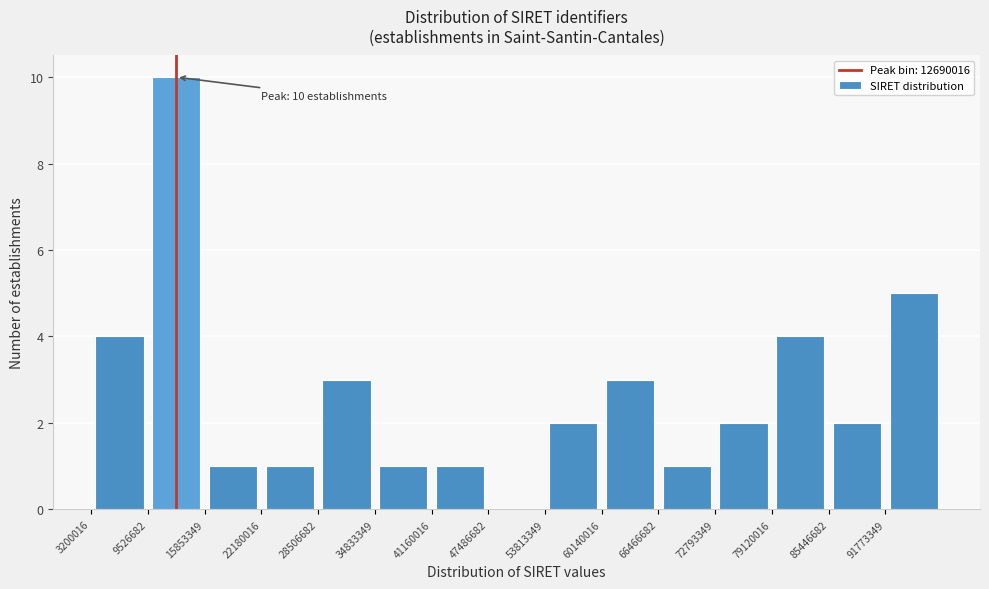

Which range on the x-axis has the tallest bar?

10000000 to 16000000